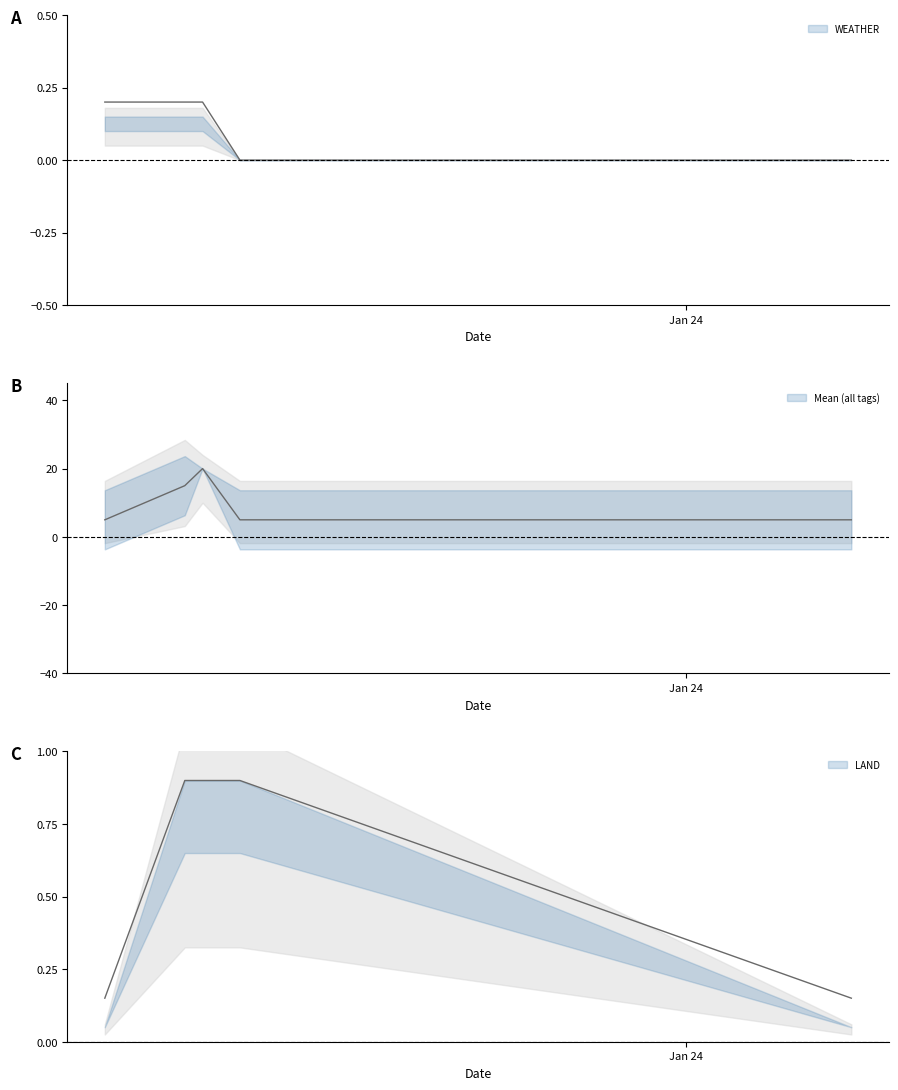

Where is LAND nearest to the value 0?

2023-02-08